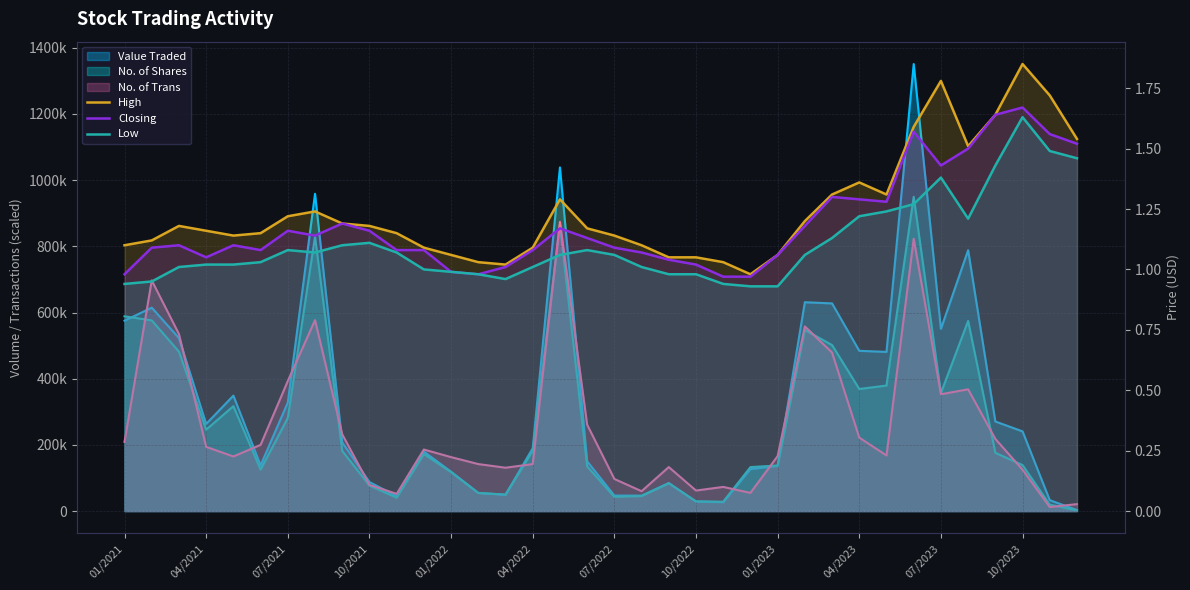

Reading left to right, what are all the values shown in this chart?

High: 1.1	1.1	1.2	1.2	1.1	1.1	1.2	1.2	1.2	1.2	1.1	1.1	1.1	1.0	1.0	1.1	1.3	1.2	1.1	1.1	1.1	1.1	1.0	1.0	1.1	1.2	1.3	1.4	1.3	1.6	1.8	1.5	1.6	1.9	1.7	1.5
Closing: 1.0	1.1	1.1	1.1	1.1	1.1	1.2	1.1	1.2	1.2	1.1	1.1	1.0	1.0	1.0	1.1	1.2	1.1	1.1	1.1	1.0	1.0	1.0	1.0	1.1	1.2	1.3	1.3	1.3	1.6	1.4	1.5	1.6	1.7	1.6	1.5
Low: 0.9	0.9	1.0	1.0	1.0	1.0	1.1	1.1	1.1	1.1	1.1	1.0	1.0	1.0	1.0	1.0	1.1	1.1	1.1	1.0	1.0	1.0	0.9	0.9	0.9	1.1	1.1	1.2	1.2	1.3	1.4	1.2	1.4	1.6	1.5	1.5